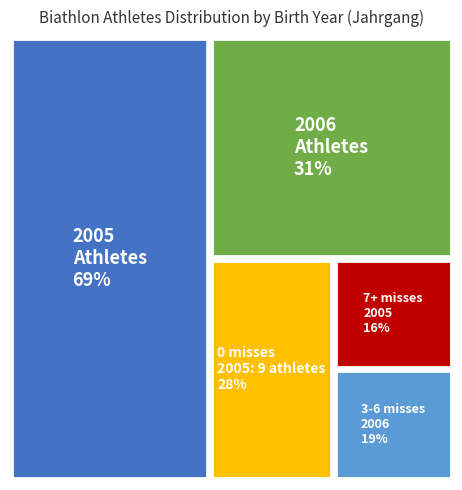

Approximately how many times larger is the value at 2005 compared to 2006?

2.2